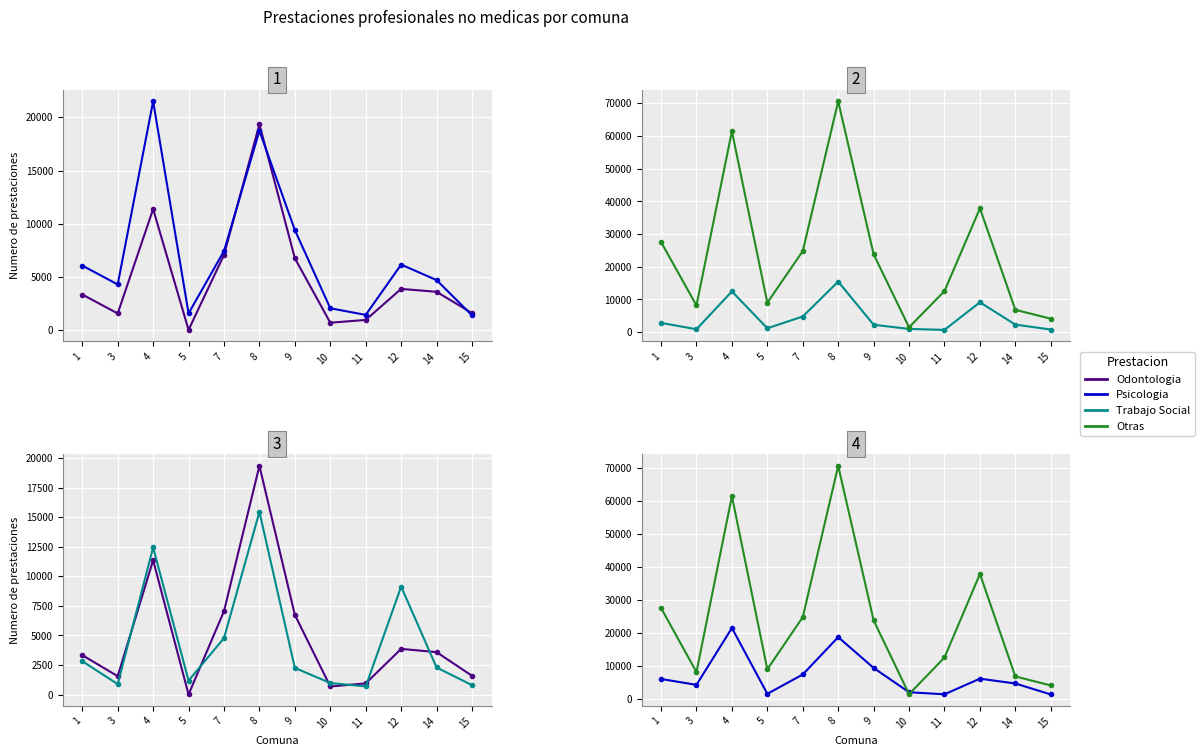

Between 9 and 11, which series saw the biggest shift?

Otras